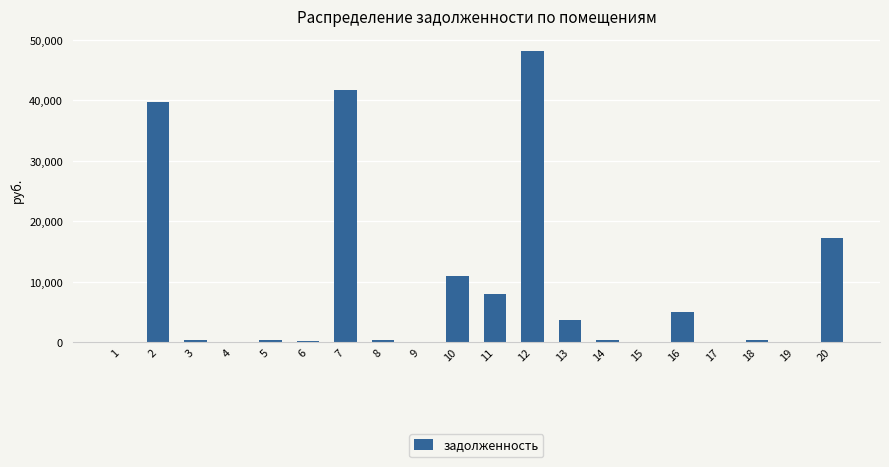

Does the chart contain stacked bars?

No